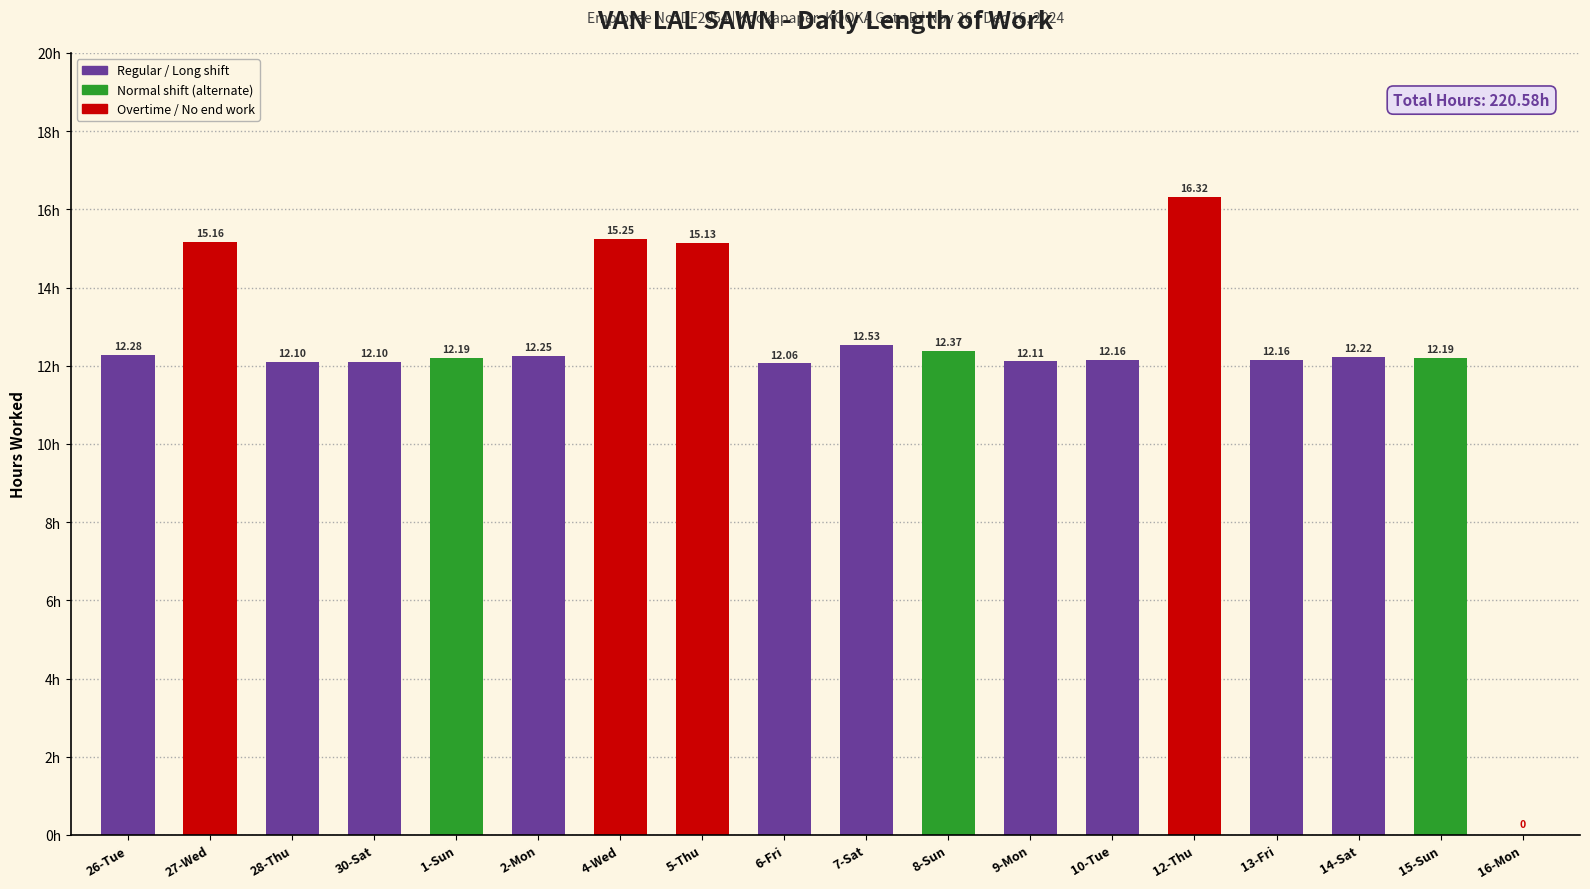

What is the change in value from 28-Thu to 5-Thu?

+3.0